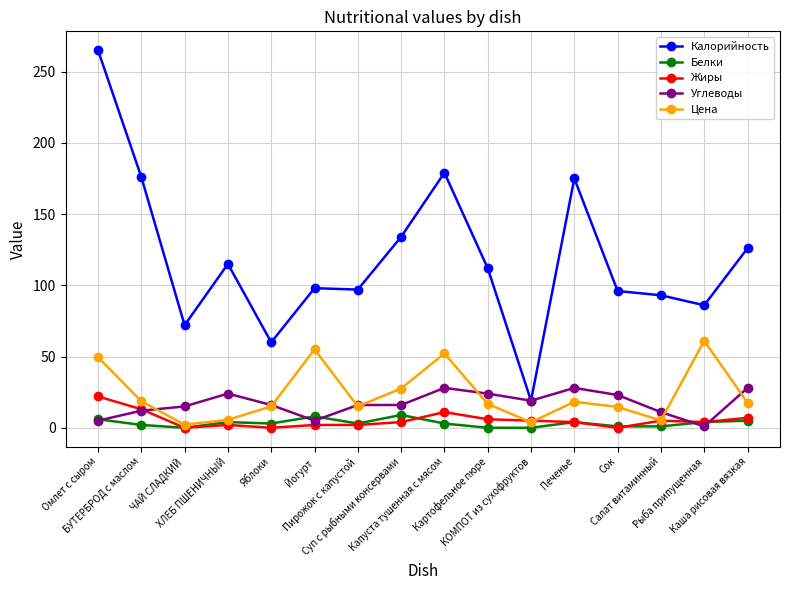

At which category does the chart reach its peak across all series?

Омлет с сыром